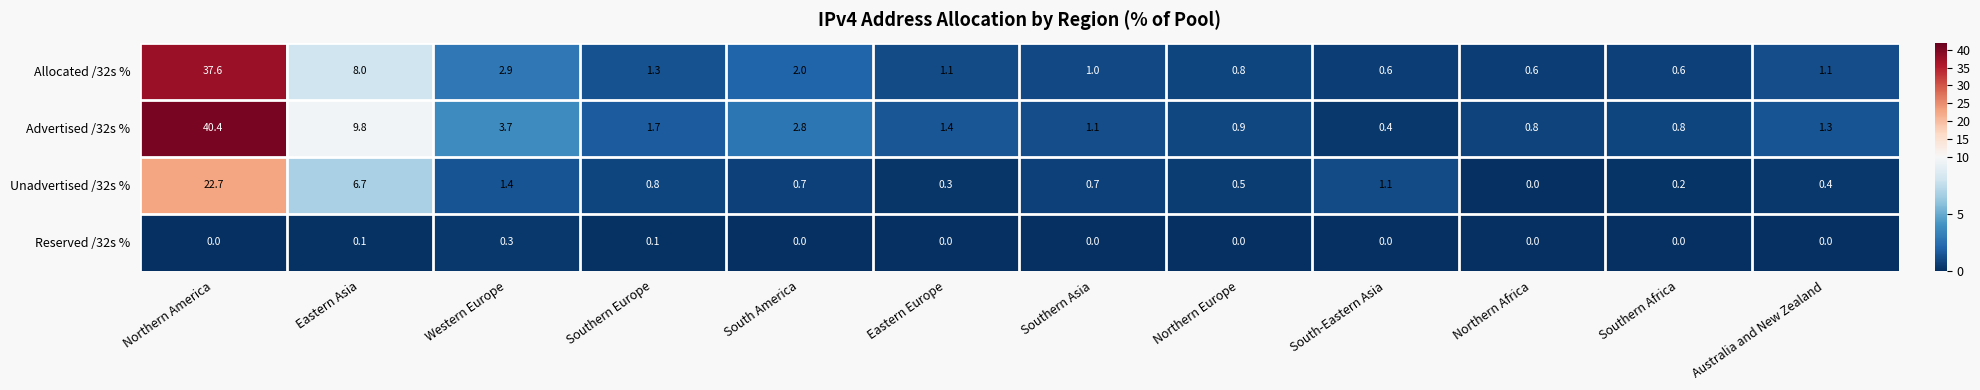

What is the difference between the Unadvertised /32s % values at Southern Africa and Northern America?

22.5